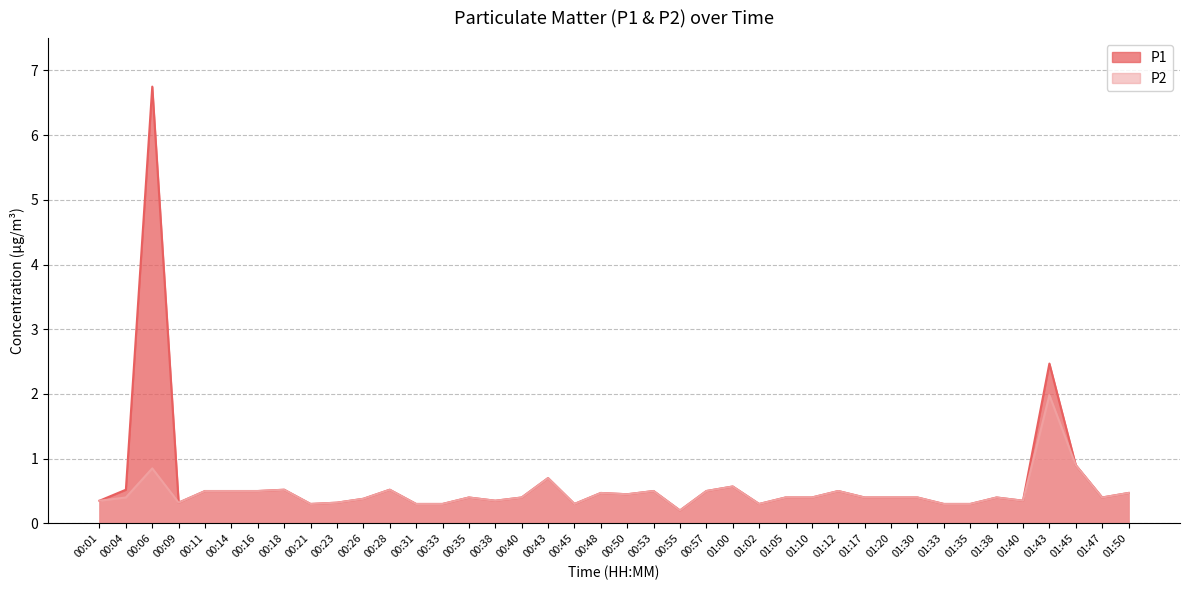

What are all the series names shown in the legend?

P1, P2